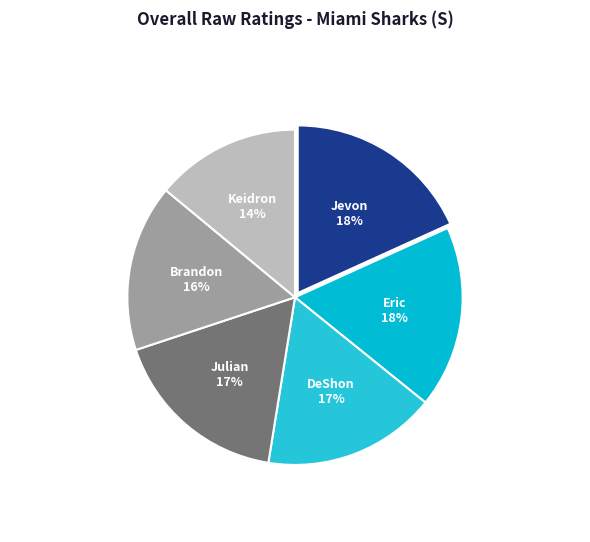

To the nearest percent, what is the difference between the largest and smallest slice percentages?

4%